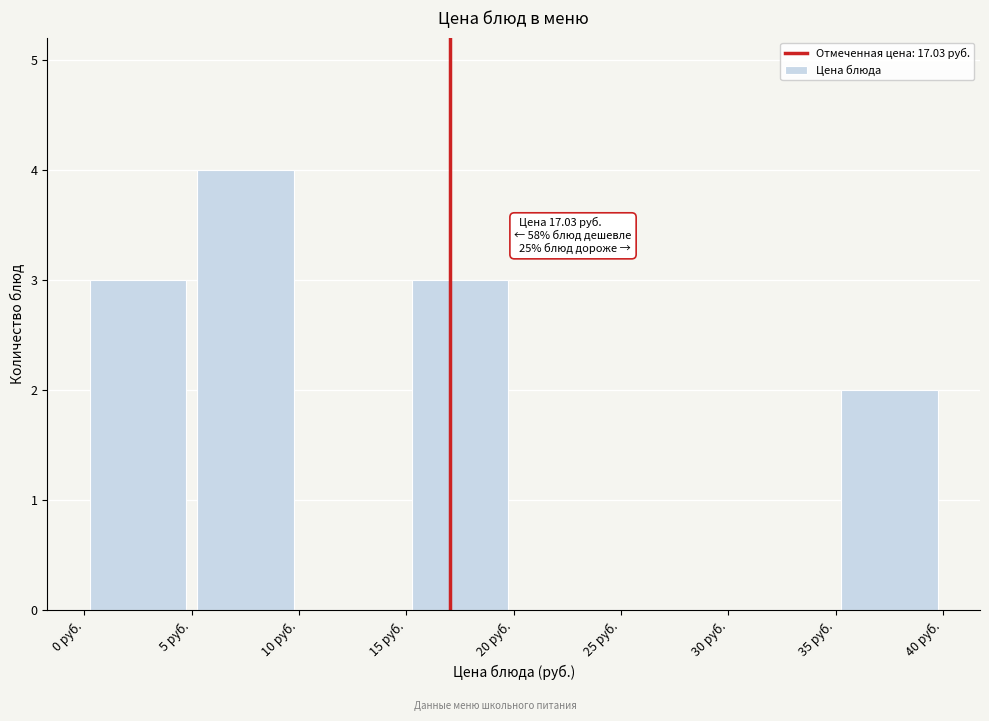

Which range on the x-axis has the tallest bar?

5 to 10